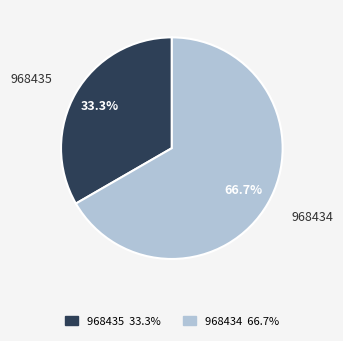

To the nearest percent, what percentage of the pie is 968435?

33%